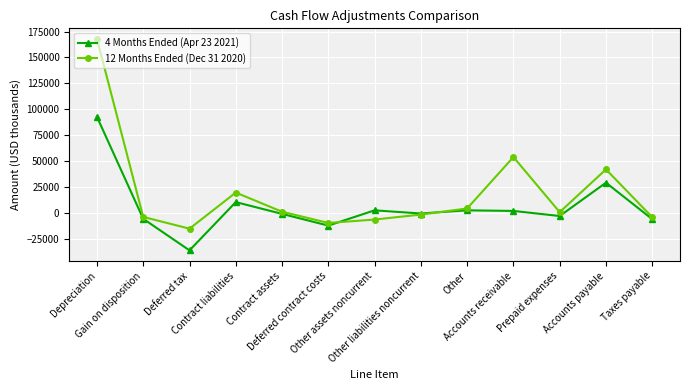

How many values in the 4 Months Ended (Apr 23 2021) series exceed -371?

6